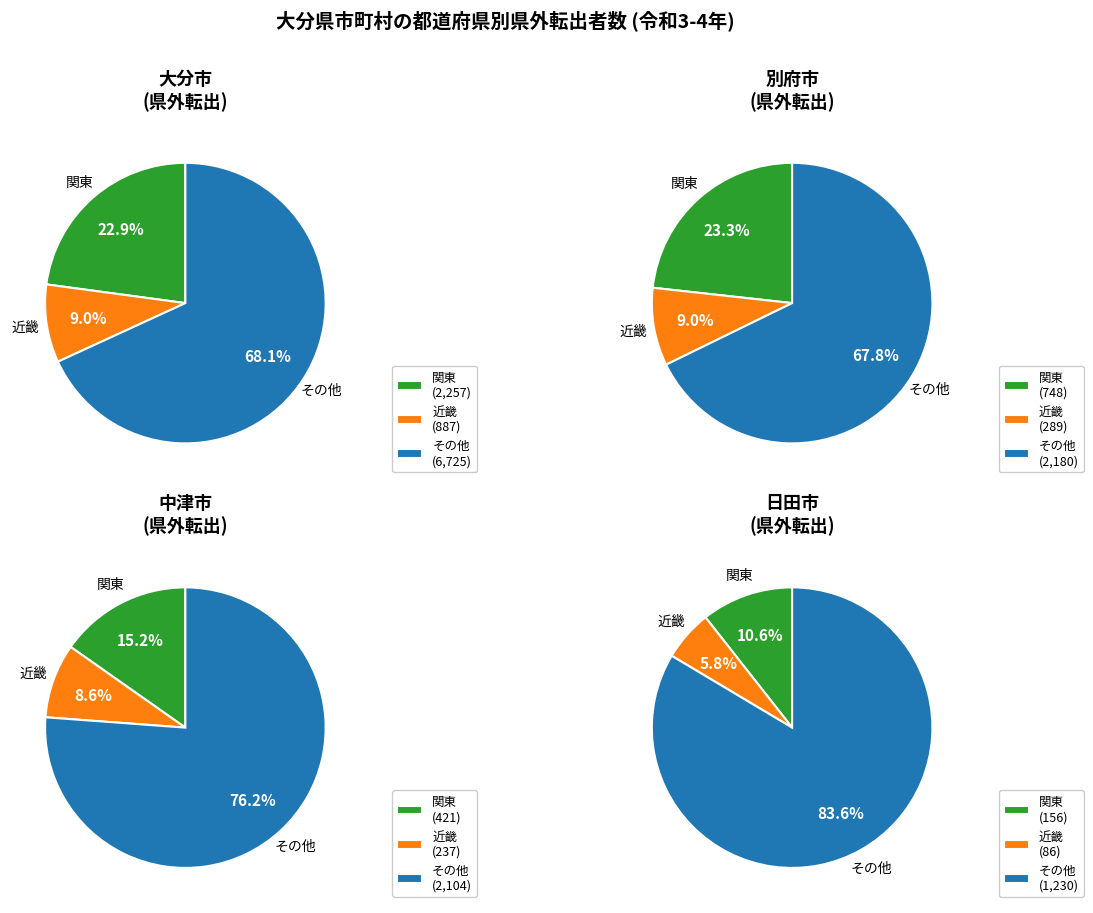

Between 8 and 6, which is larger?

8